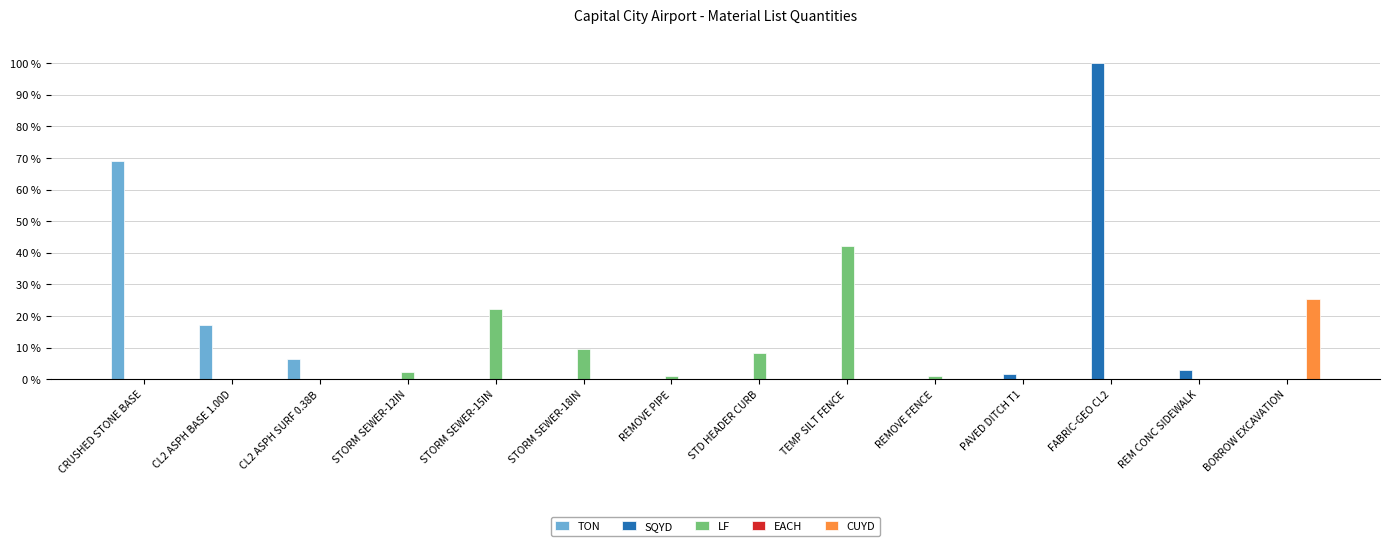

True or false: SQYD has a value of 37.7 at REMOVE PIPE.

False